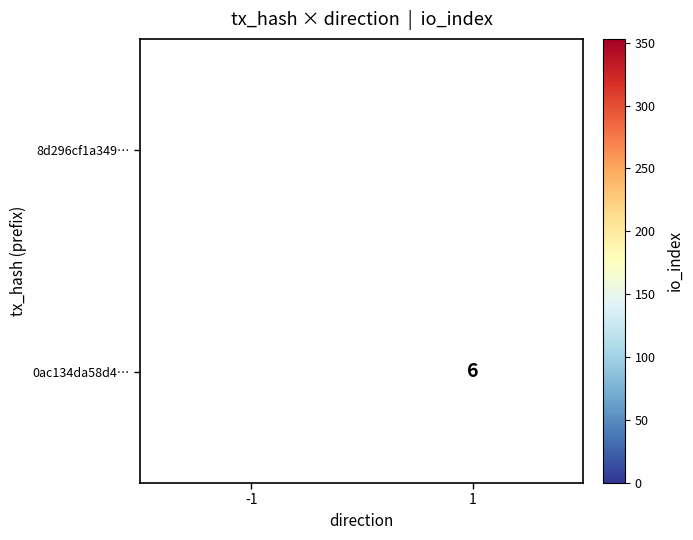

Is it true that 0ac134da58d4… equals 6 at 1?

True